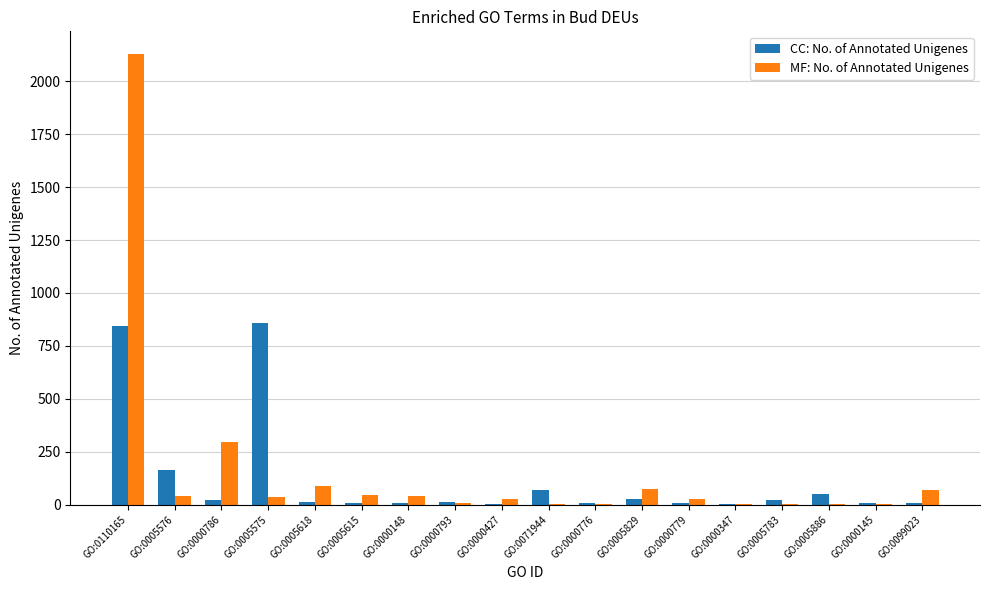

At which label is CC: No. of Annotated Unigenes closest to 432?

GO:0005576